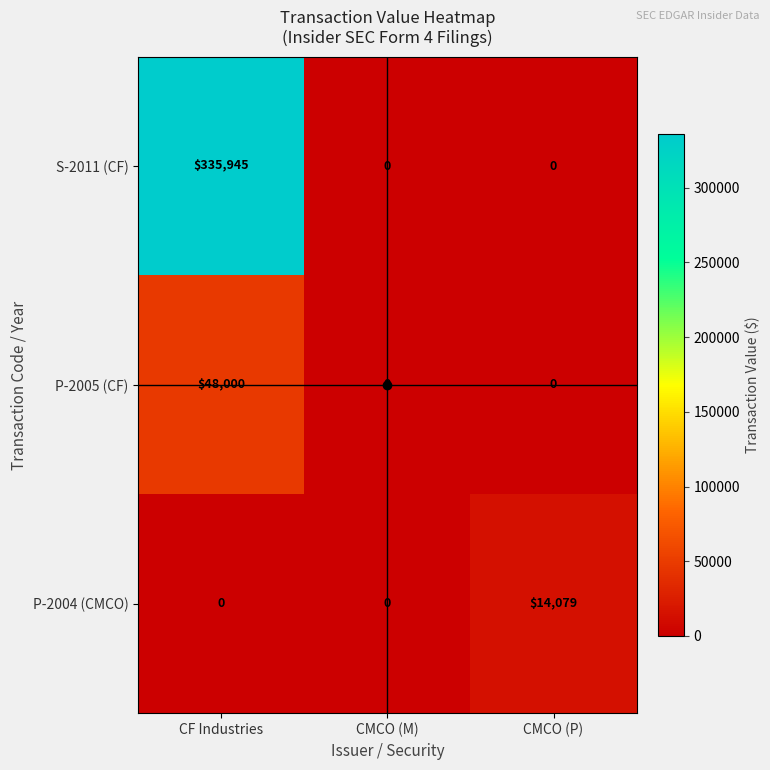

Which series changed the most between CMCO (M) and CMCO (P)?

P-2004 (CMCO)